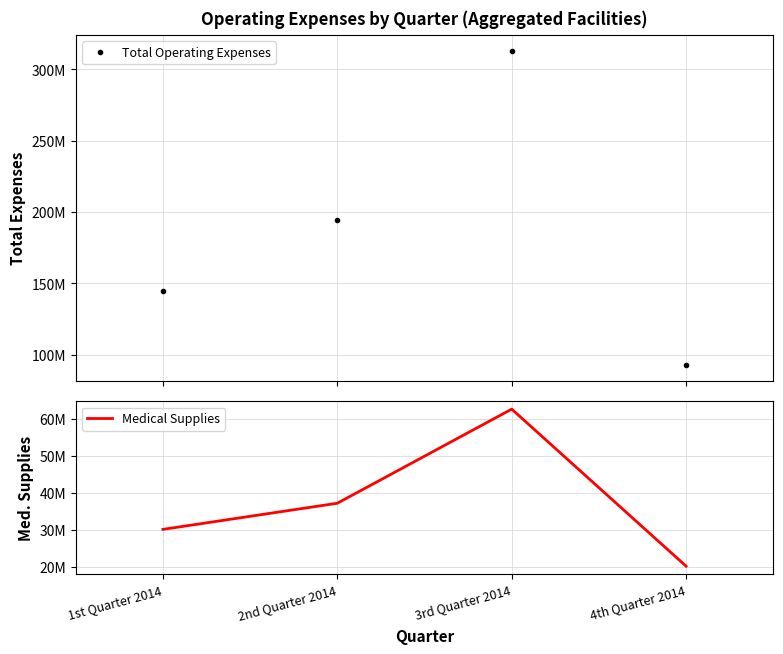

List the series in order of their overall mean, highest first.

Total Operating Expenses, Medical Supplies